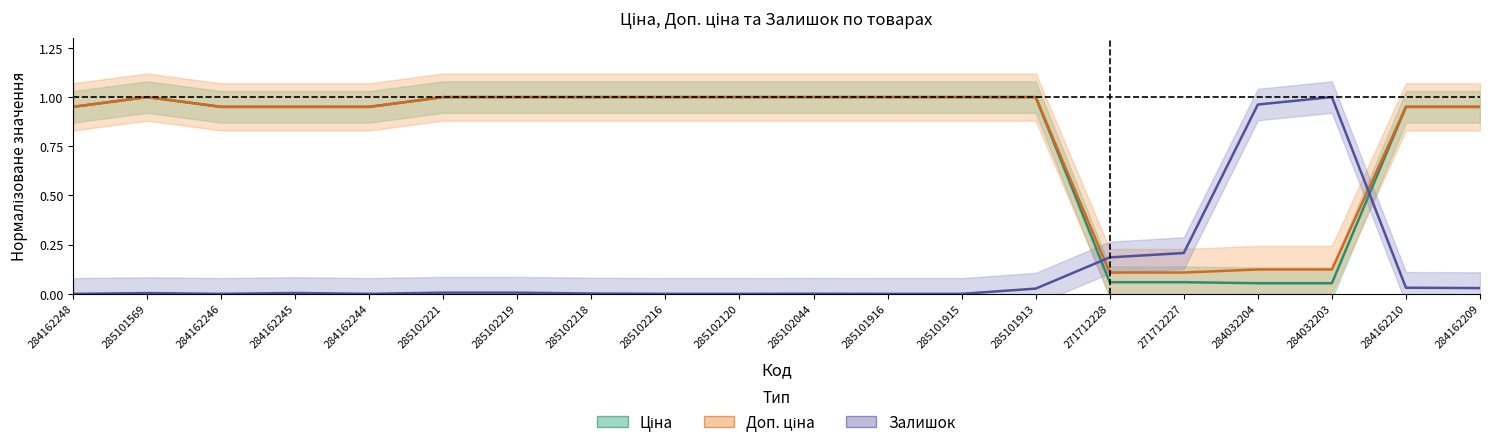

True or false: Ціна and Доп. ціна intersect in this chart.

False